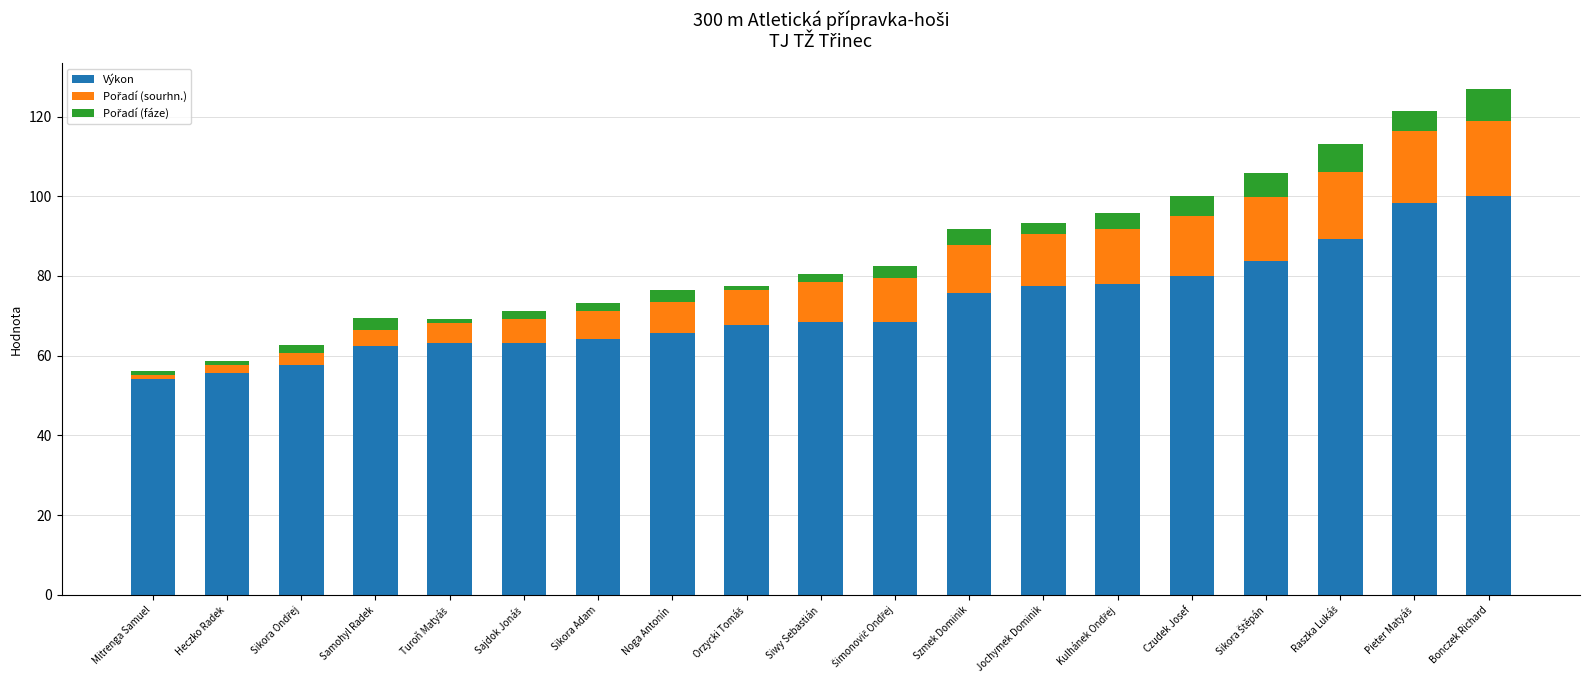

What is the lowest value of the Výkon series?

54.1